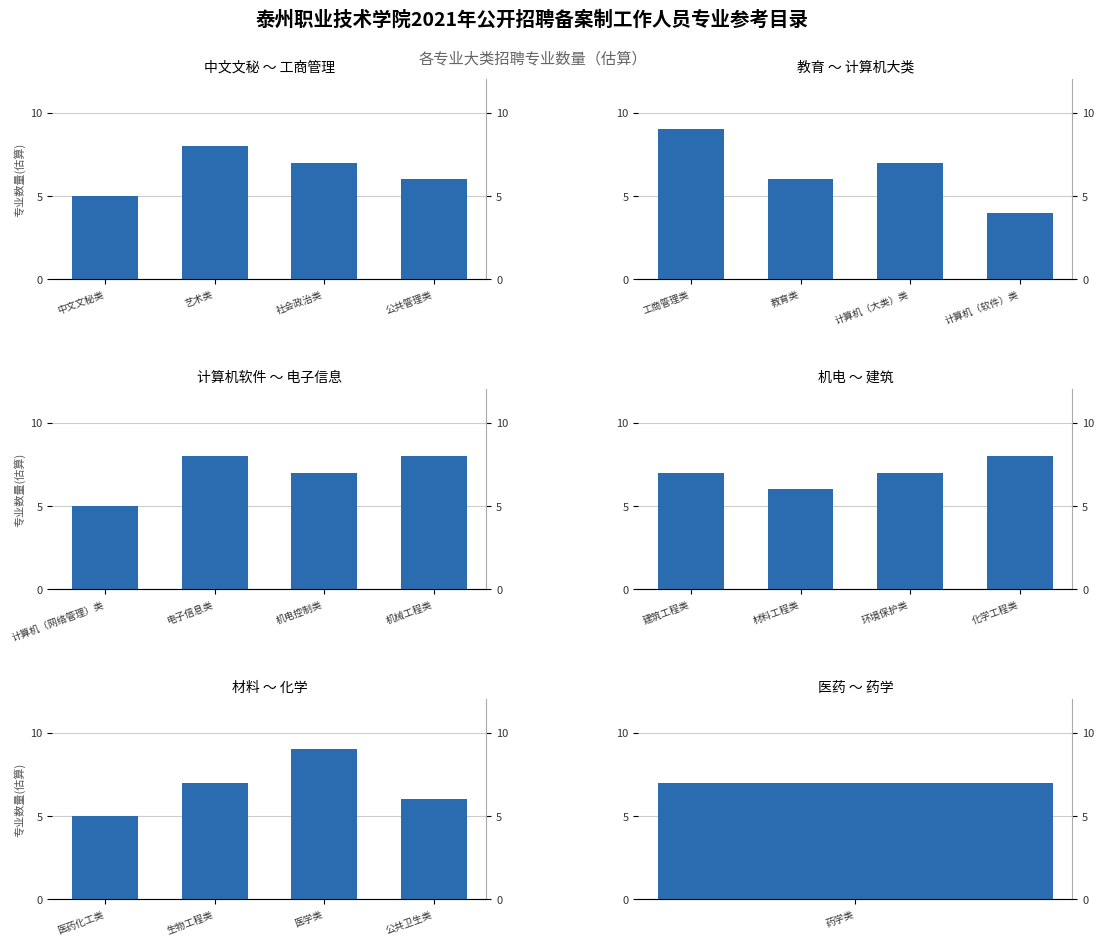

Count the number of categories in the chart.

4